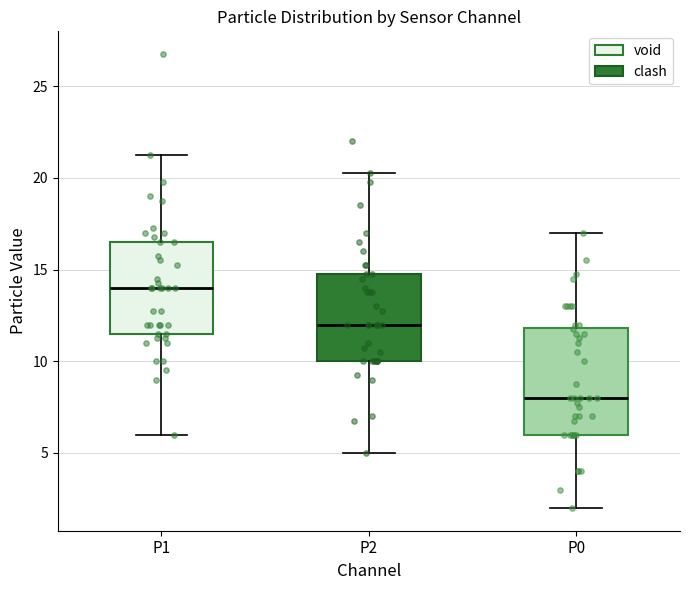

Where is the lower edge of the box for P2 on the y-axis? The values are not printed on the chart, so give them approximately, as read against the axis.

10.0